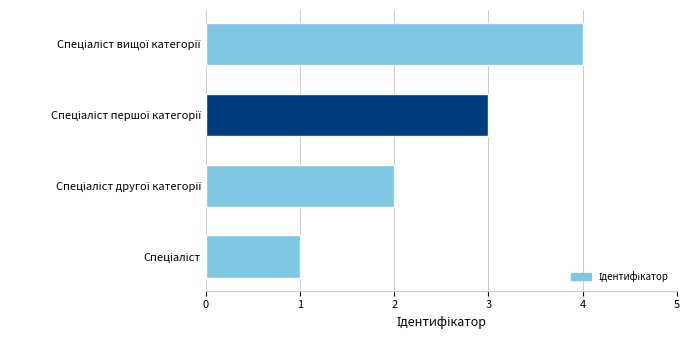

What is the sum of all values?

10